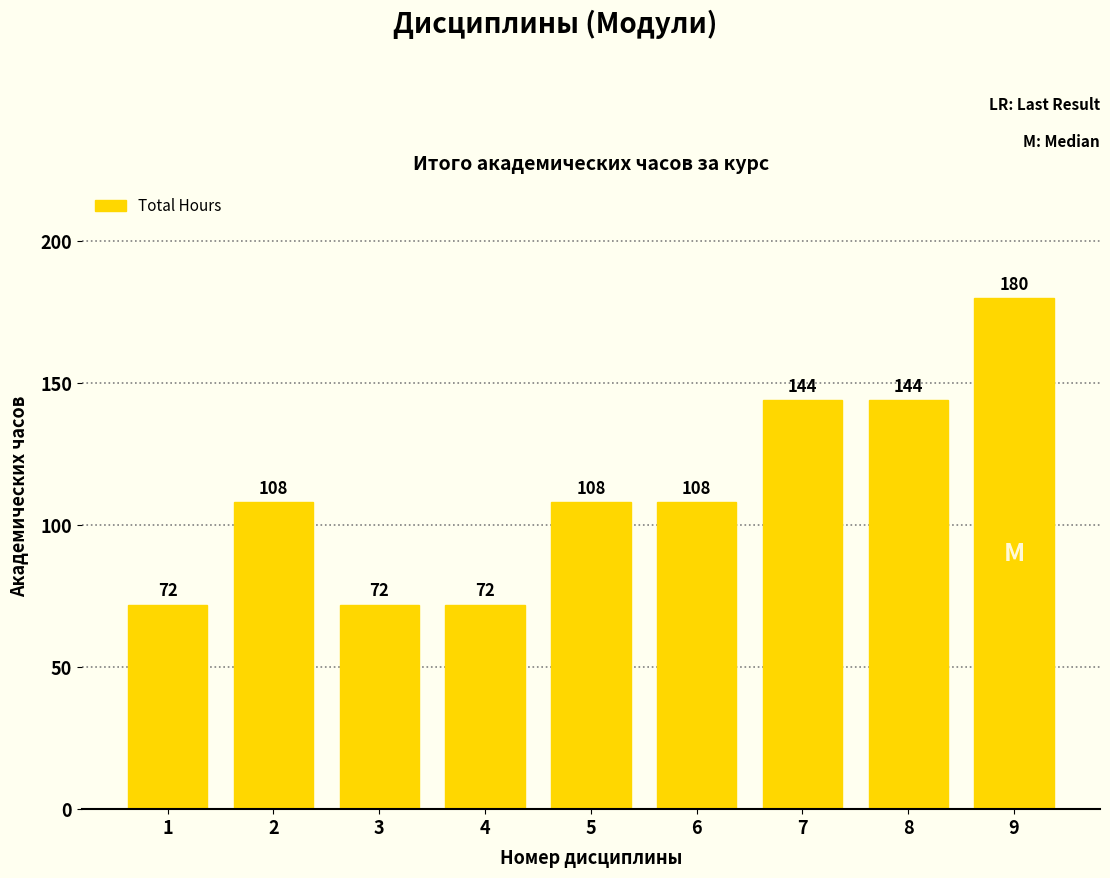

What is the ratio of the value at 1 to the value at 9?

0.4